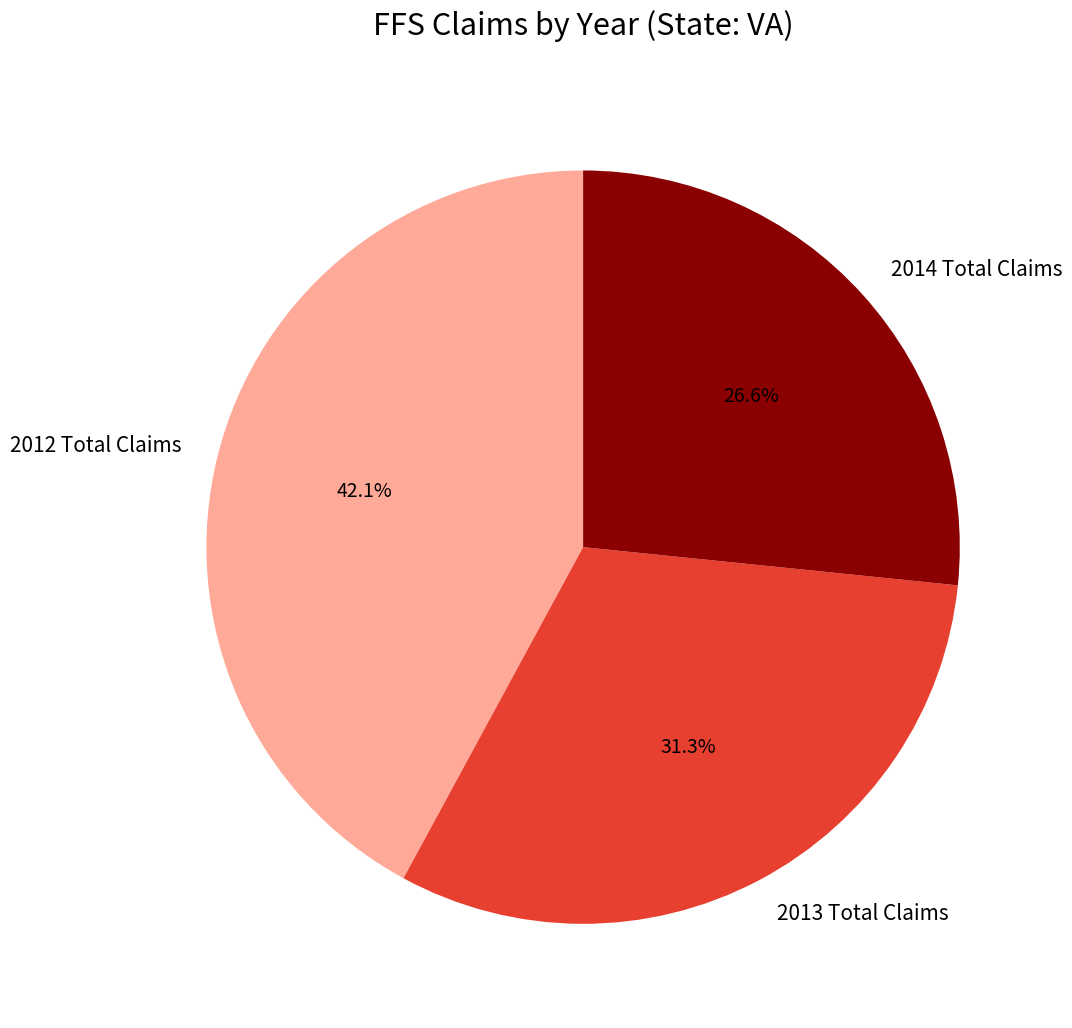

To the nearest percent, what is the difference between the 2013 Total Claims and 2012 Total Claims slice percentages?

11%